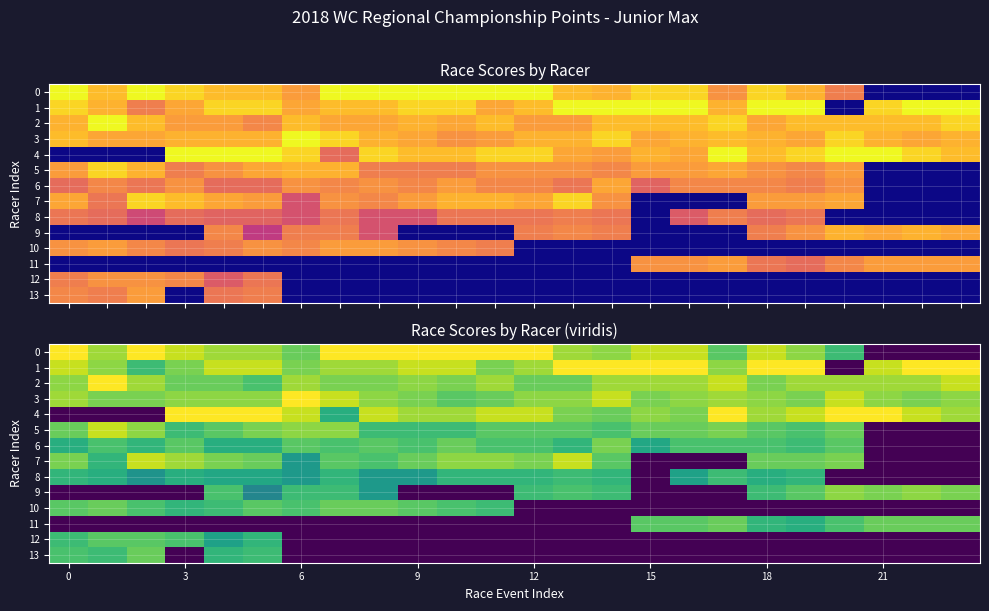

What is the lowest value of the 2 series?

25